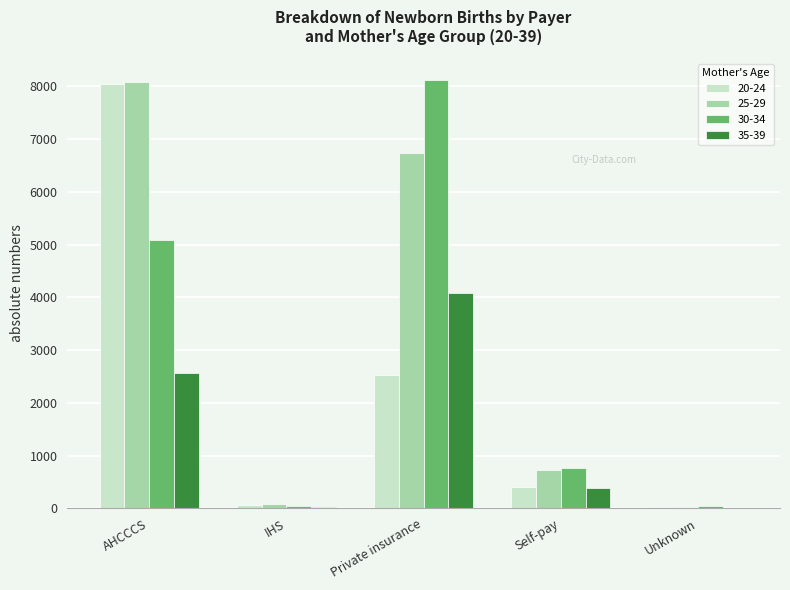

The 20-24 series shows 13054 at AHCCCS. True or false?

False